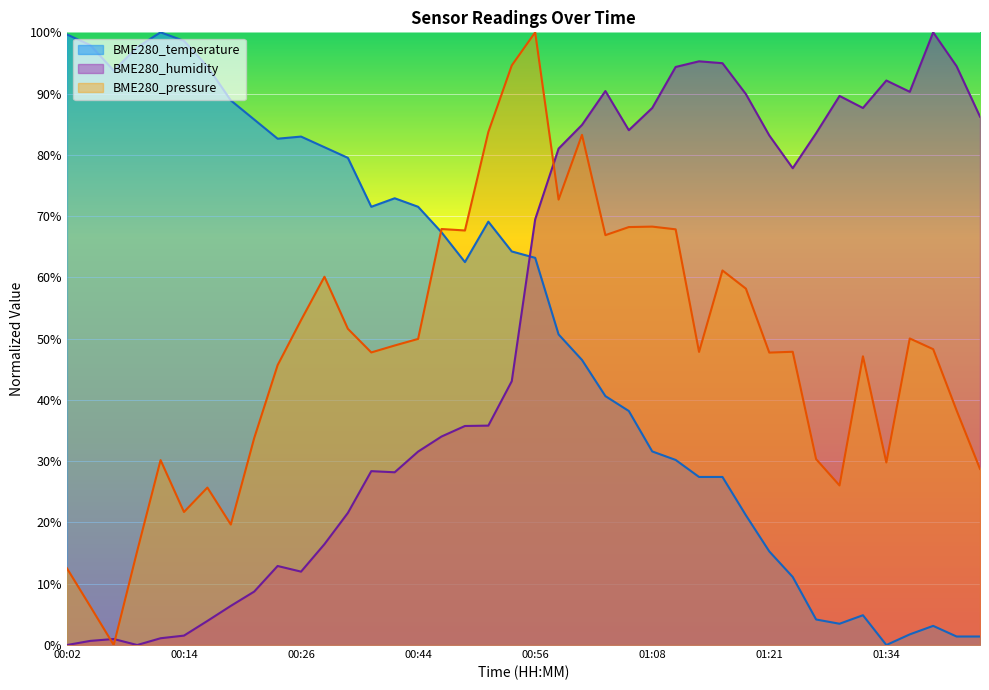

Where do BME280_temperature and BME280_pressure first cross each other?

00:44 and 00:46